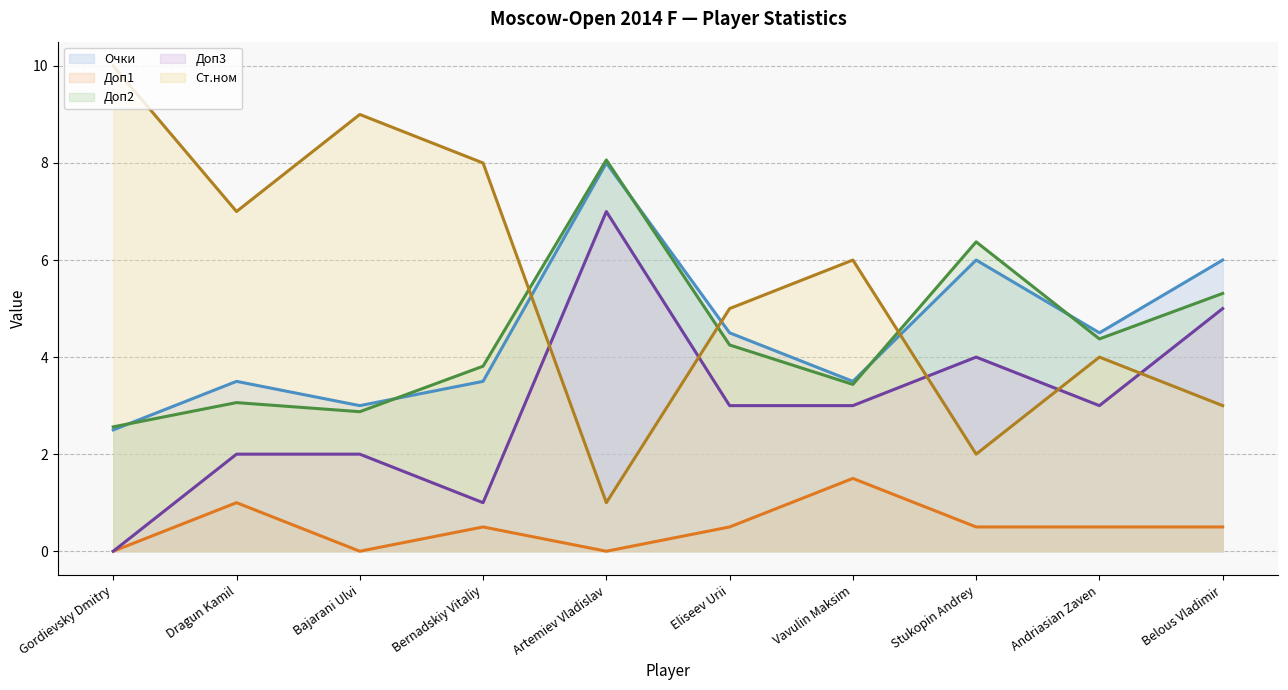

Reading right to left, extract all data points from this chart.

Очки (line): 6.0	4.5	6.0	3.5	4.5	8.0	3.5	3.0	3.5	2.5
Доп1 (line): 0.5	0.5	0.5	1.5	0.5	0.0	0.5	0.0	1.0	0.0
Доп2 (line): 5.3	4.4	6.4	3.4	4.2	8.1	3.8	2.9	3.1	2.6
Доп3 (line): 5.0	3.0	4.0	3.0	3.0	7.0	1.0	2.0	2.0	0.0
Ст.ном (line): 3.0	4.0	2.0	6.0	5.0	1.0	8.0	9.0	7.0	10.0